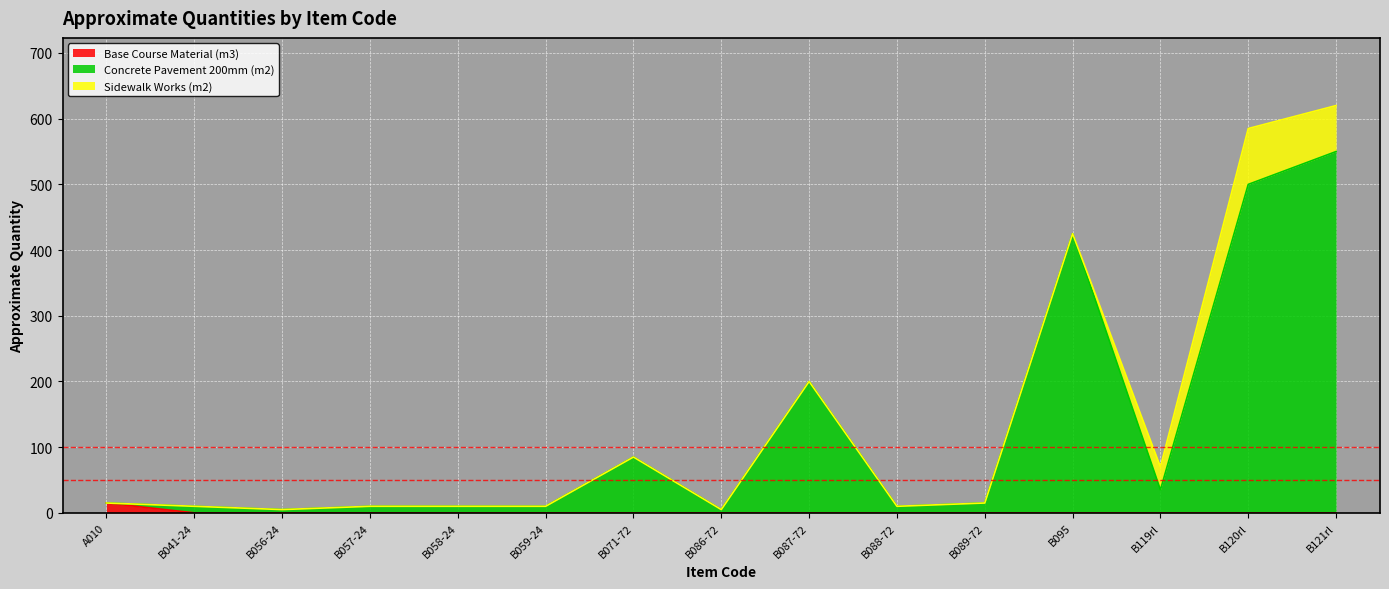

True or false: Concrete Pavement 200mm (m2) has more than 1 interior local peaks.

True